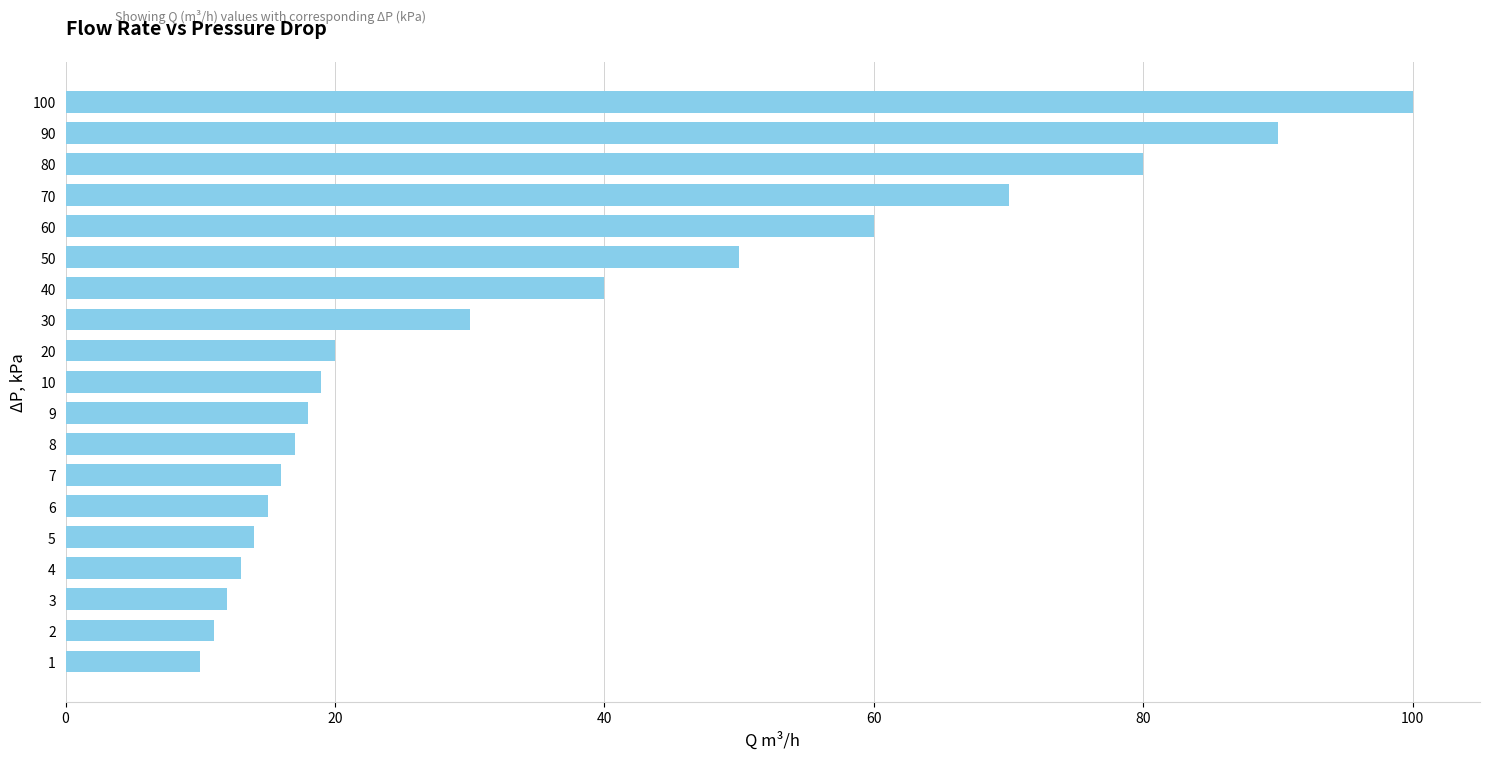

What is the sum of all values?

685